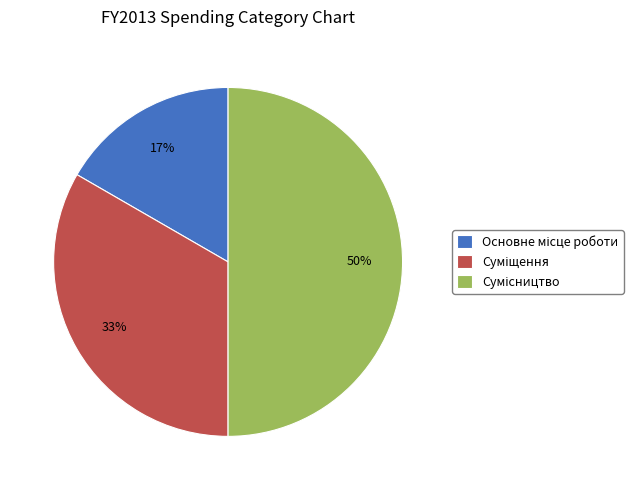

To the nearest percent, what is the average slice percentage?

33%